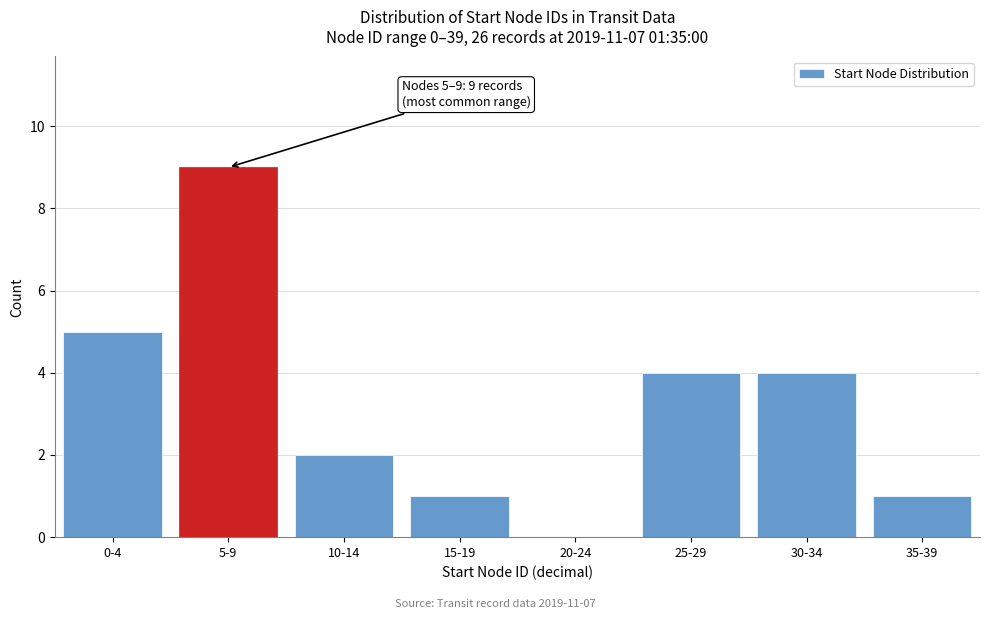

Reading left to right, what are all the values shown in this chart?

0-4=5	5-9=9	10-14=2	15-19=1	20-24=0	25-29=4	30-34=4	35-39=1